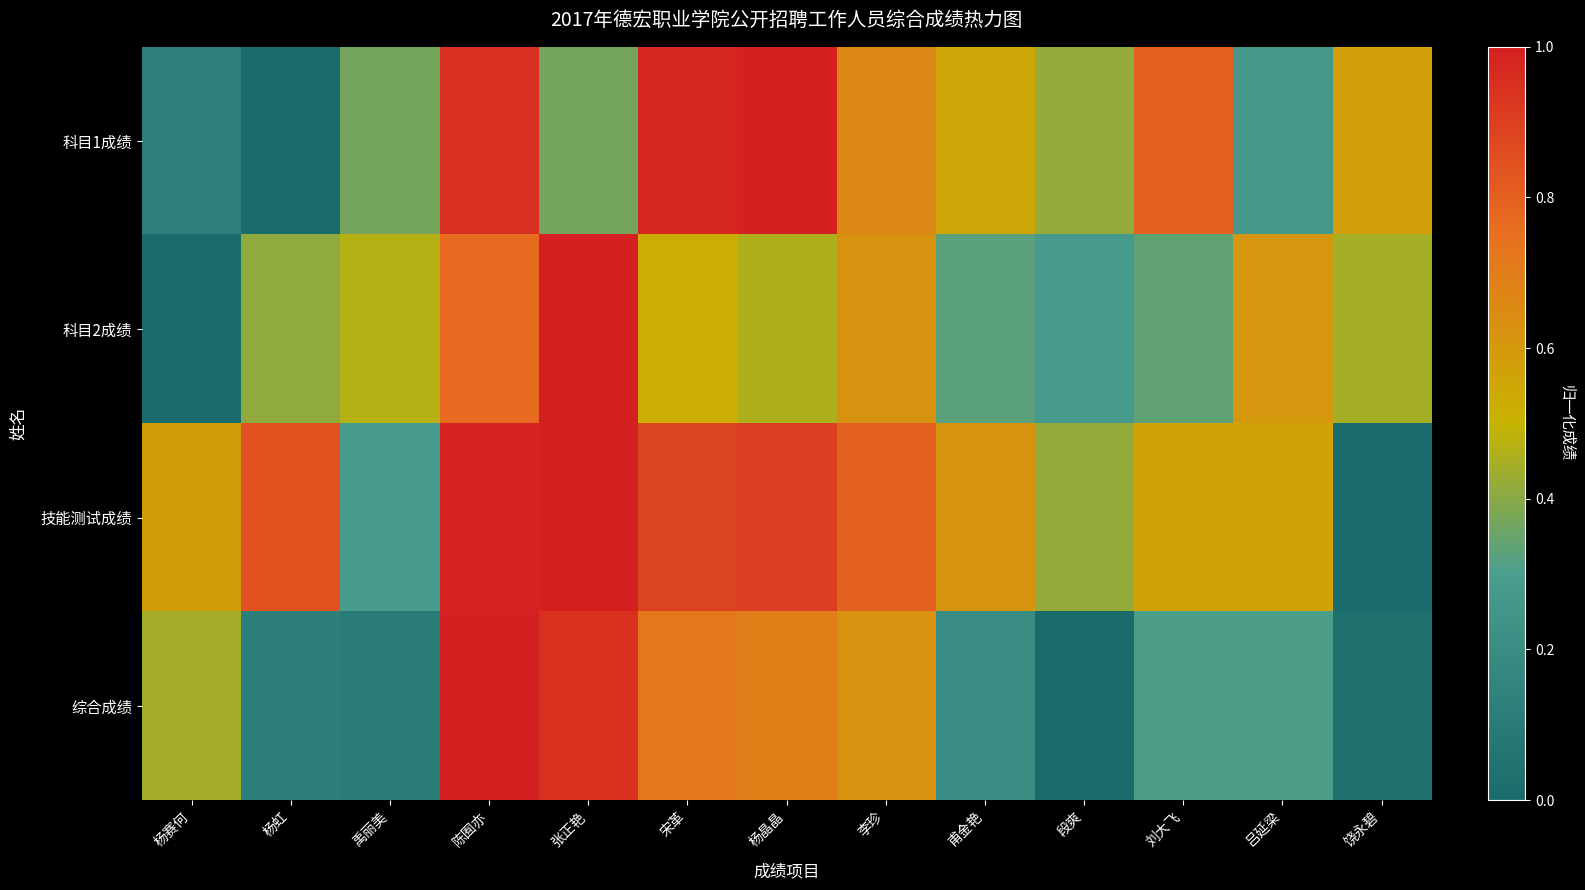

Which series has the widest spread of values?

科目1成绩